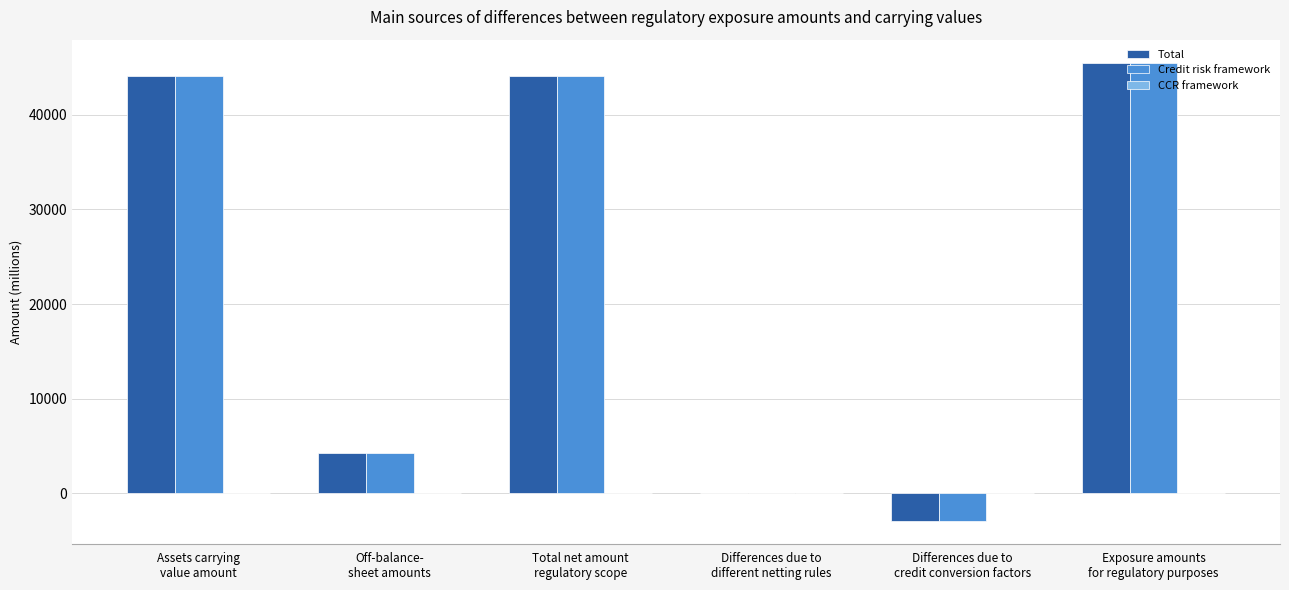

What is the greatest value displayed?

45504.4